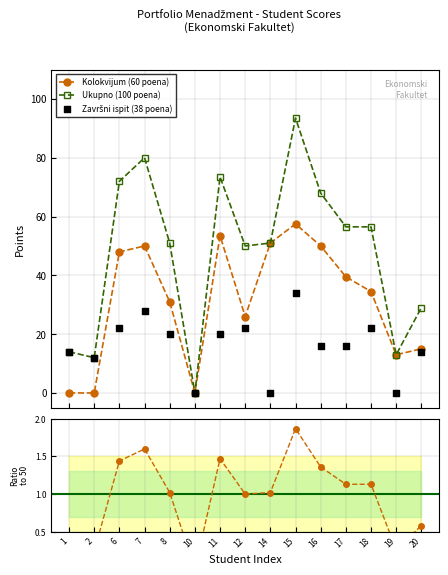

What is the ratio of the value at 12 to the value at 16?

0.5